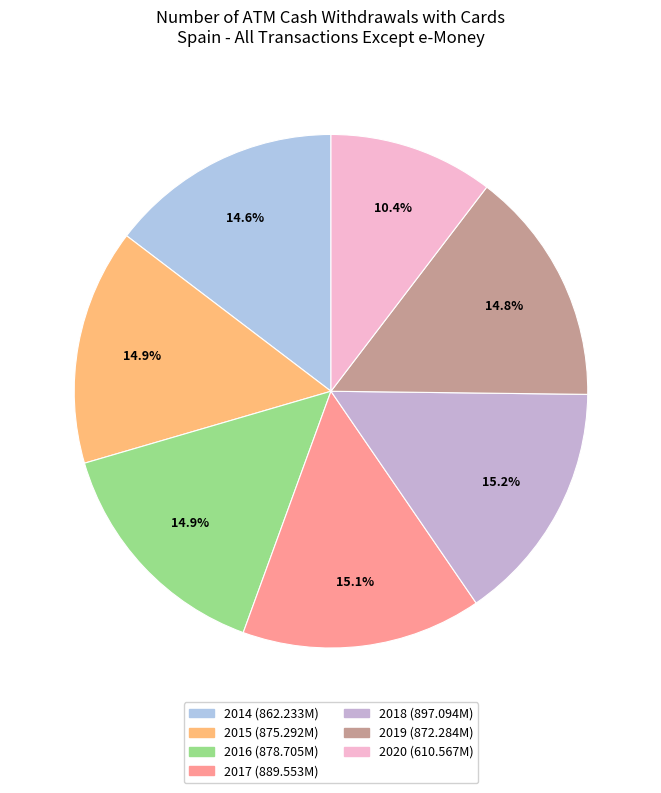

Does any single category account for the majority?

No